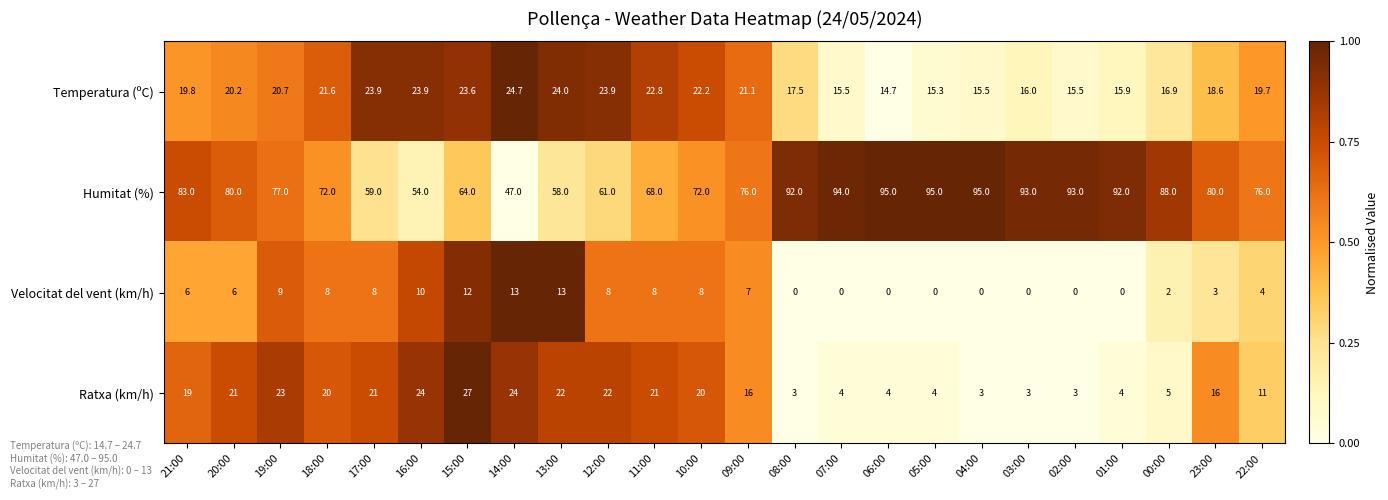

At 06:00, list the series in order from largest to smallest.

Humitat (%), Temperatura (ºC), Ratxa (km/h), Velocitat del vent (km/h)